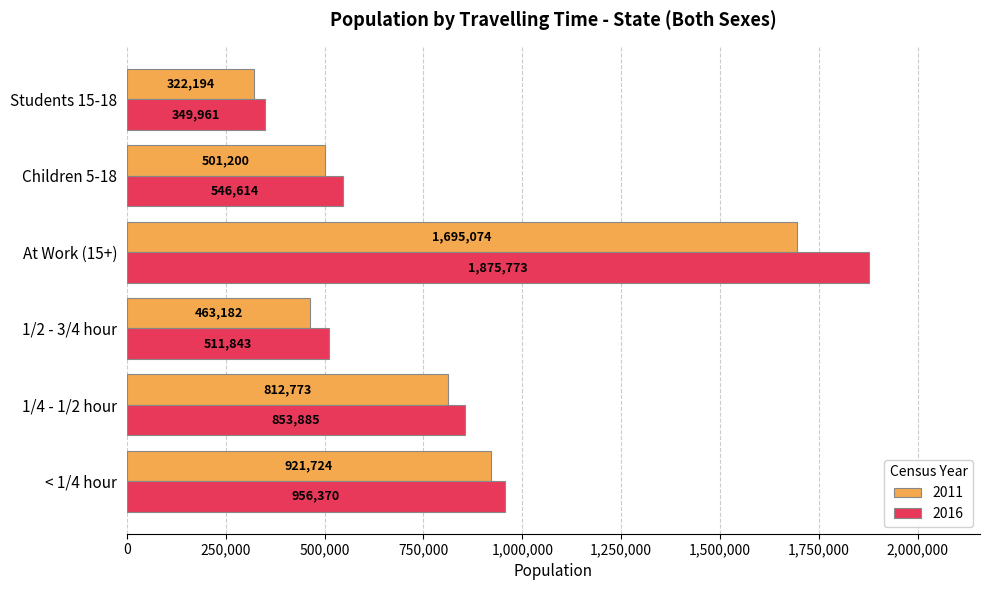

Which series has the largest total across all categories?

2016